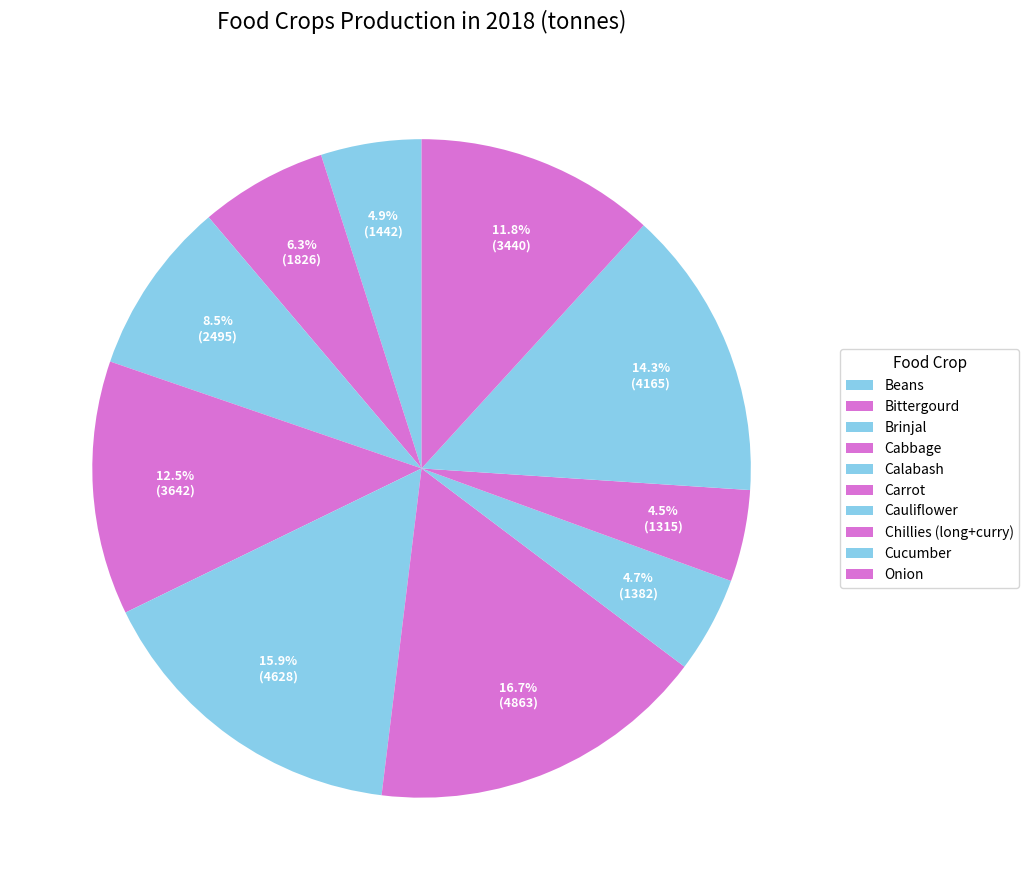

To the nearest percent, what portion does Bittergourd represent?

6%